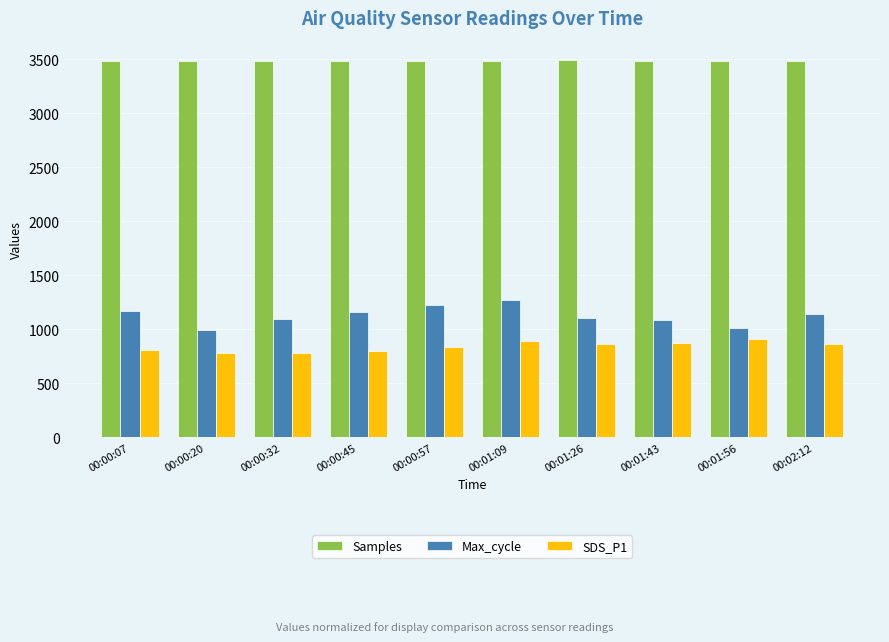

Which series has the largest range (max minus min)?

Max_cycle